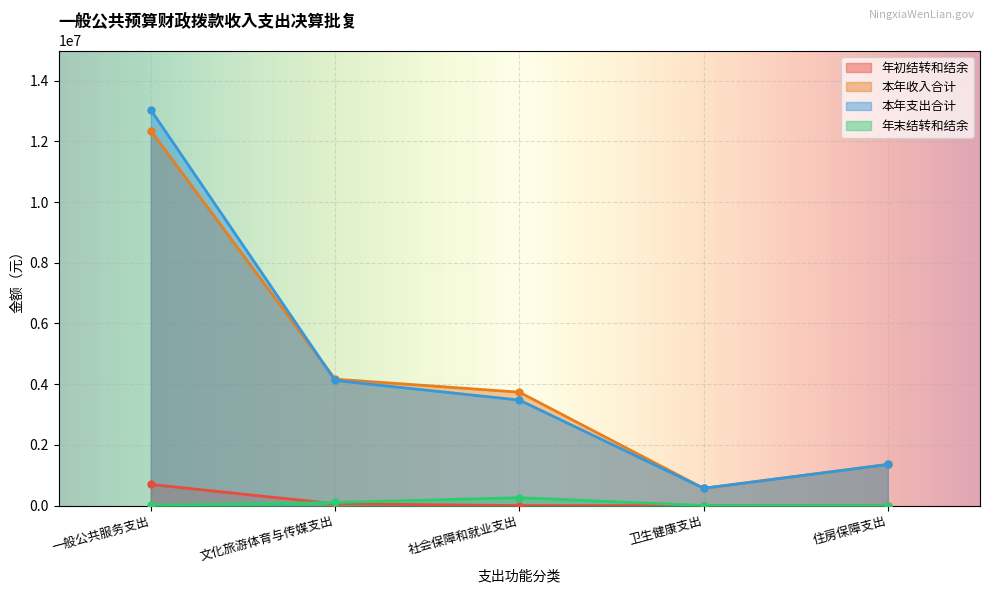

At which category is the sum across all series the highest?

一般公共服务支出